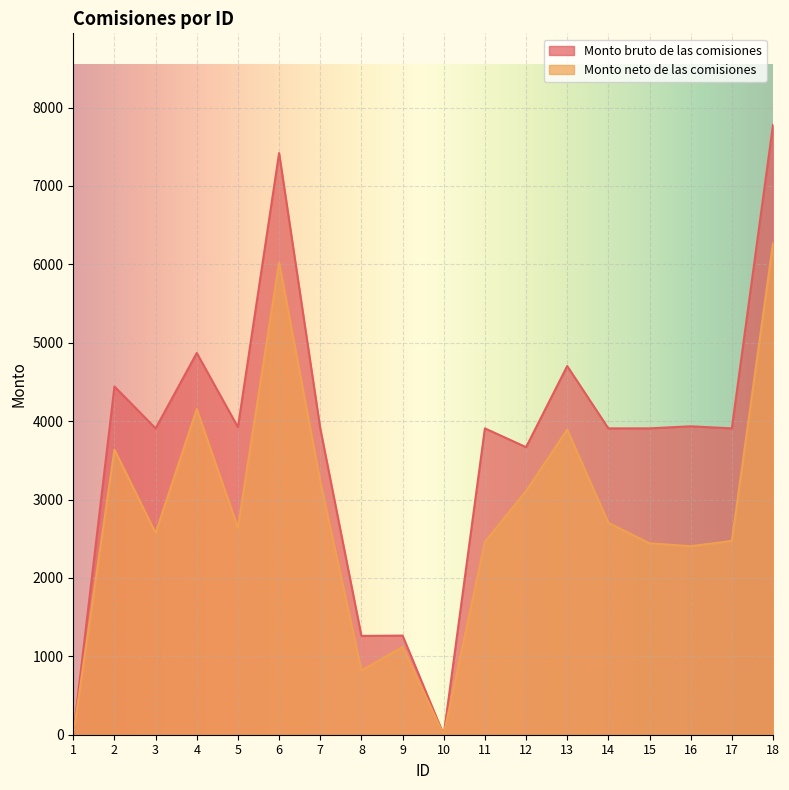

In Monto bruto de las comisiones, how many points are higher than both neighbors (excluding endpoints)?

7